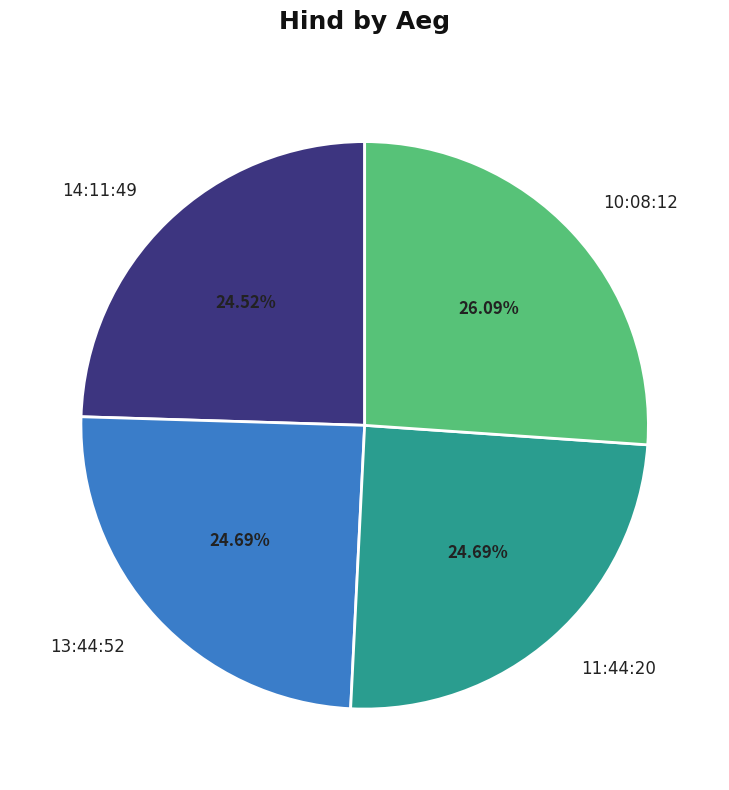

How many slices are in this pie chart?

4